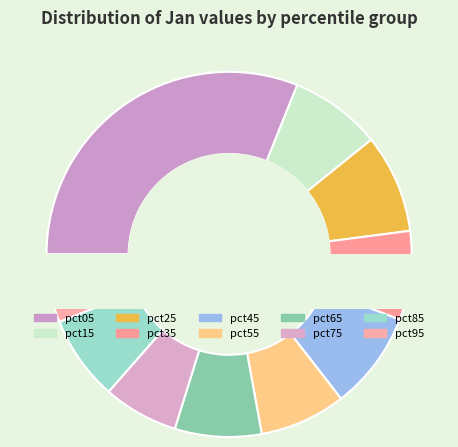

Which has a higher value, pct25 or pct65?

pct25